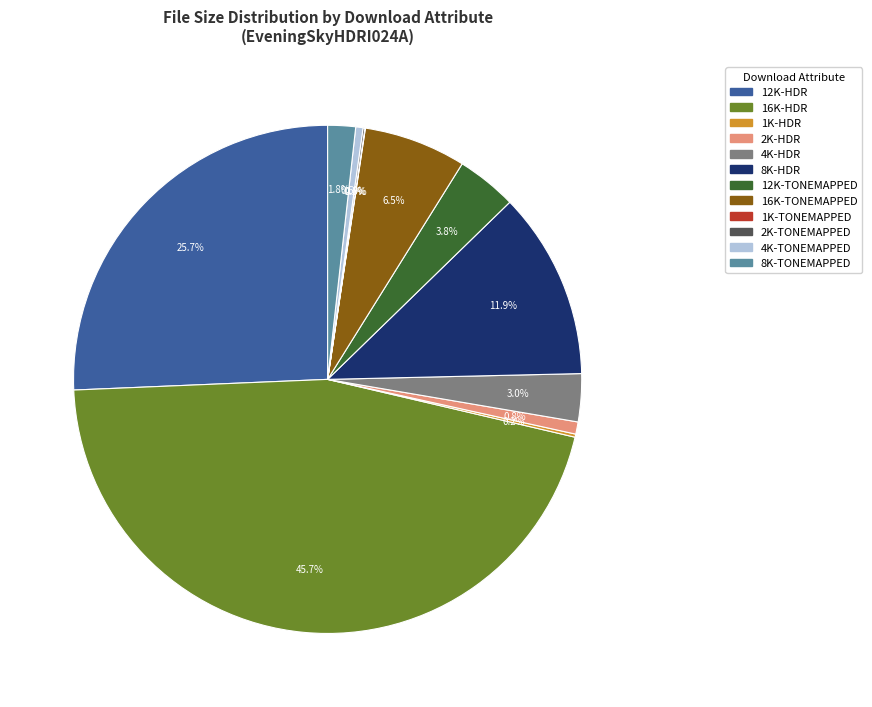

Which category has the biggest portion of the pie?

16K-HDR